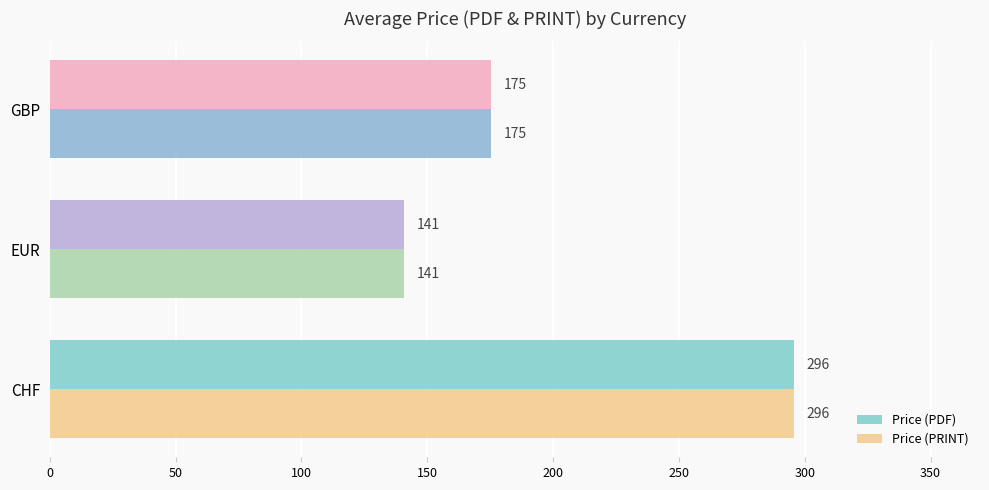

List the labels in order of Price (PDF) value, largest first.

CHF, GBP, EUR